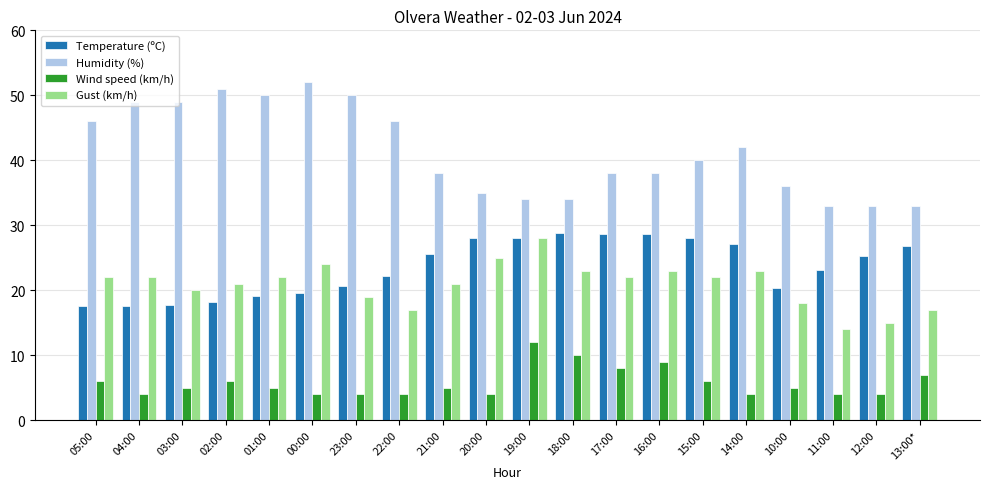

At 17:00, list the series in order from smallest to largest.

Wind speed (km/h), Gust (km/h), Temperature (ºC), Humidity (%)